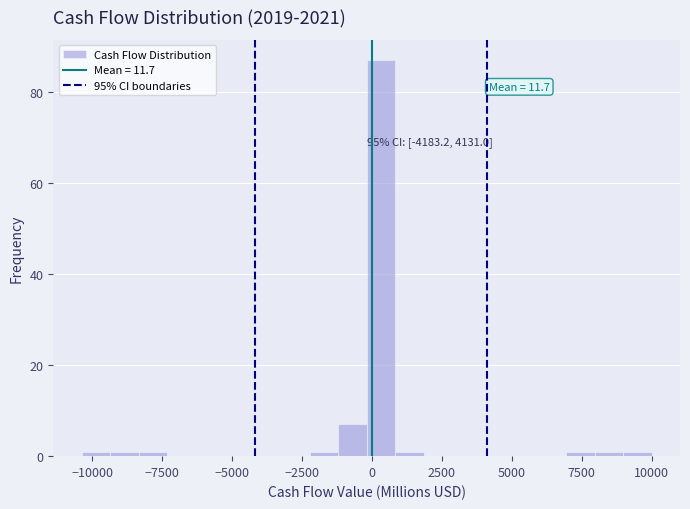

Around what value on the x-axis is the tallest bar? Give the approximate position of its centre, as read against the axis.

500